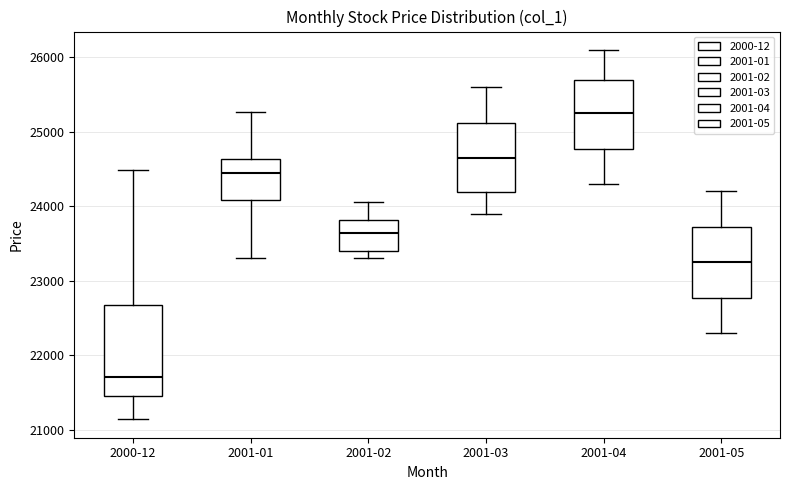

Which box's median line is the highest?

2001-04